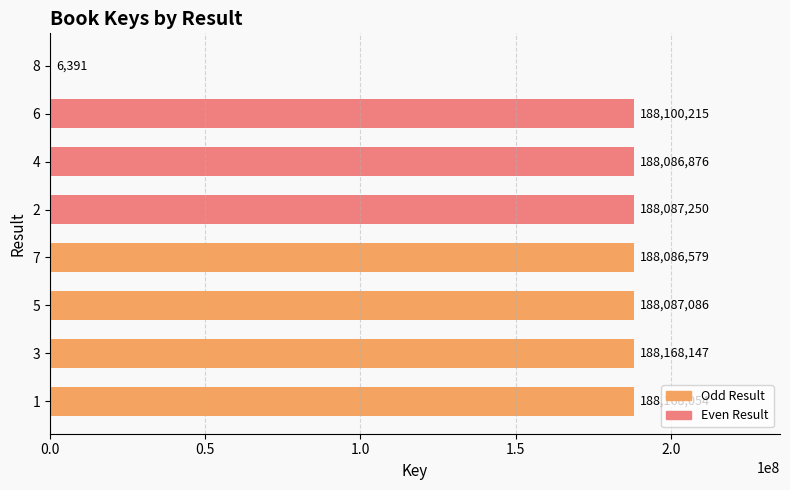

How many bars are there in total?

8